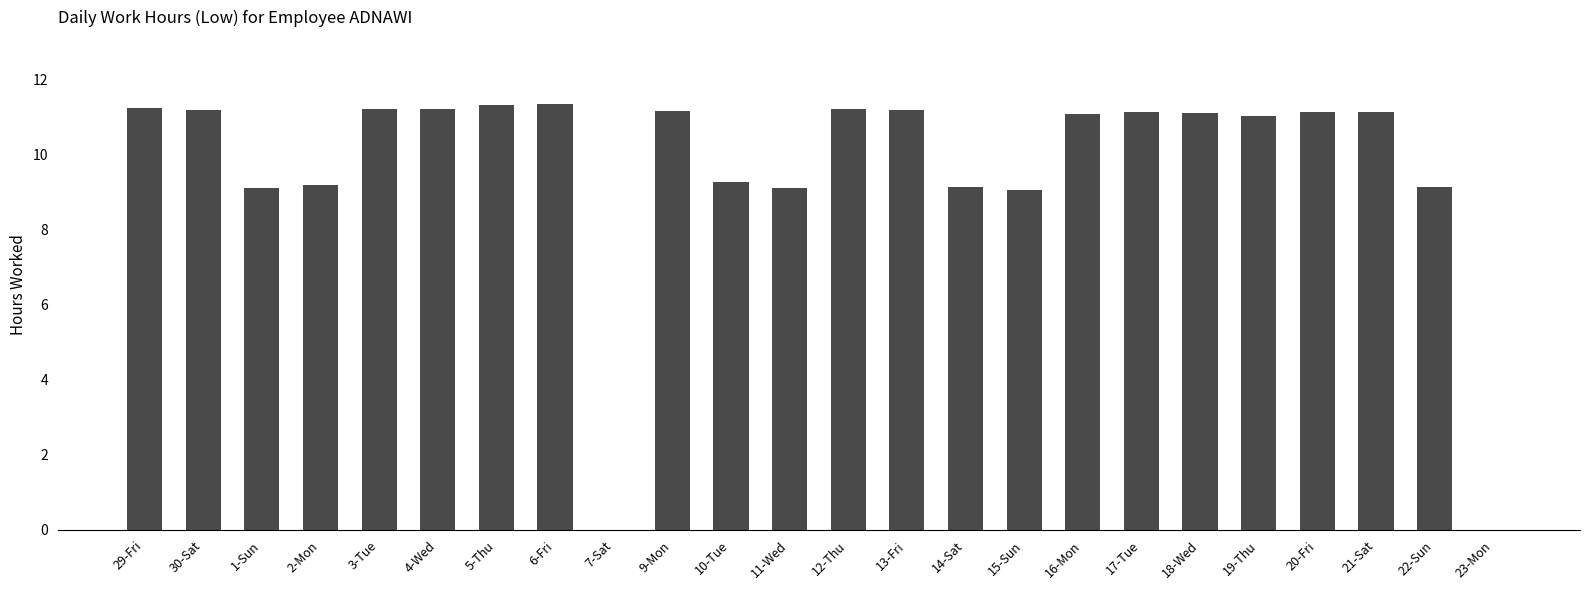

True or false: the data shows 11.0 at 19-Thu.

True